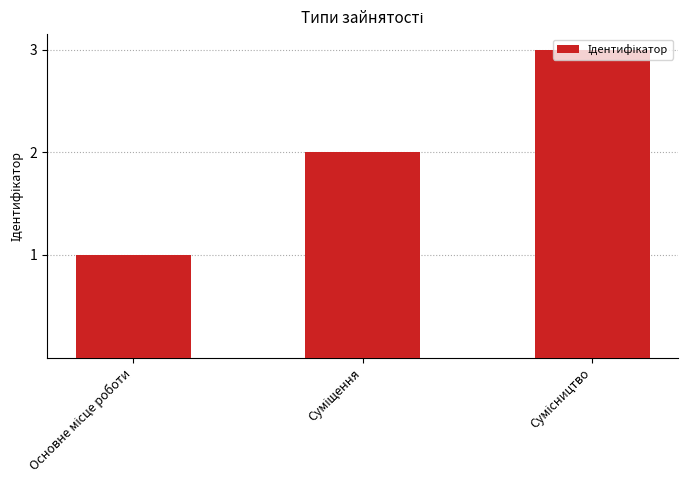

What is the sum of all values?

6